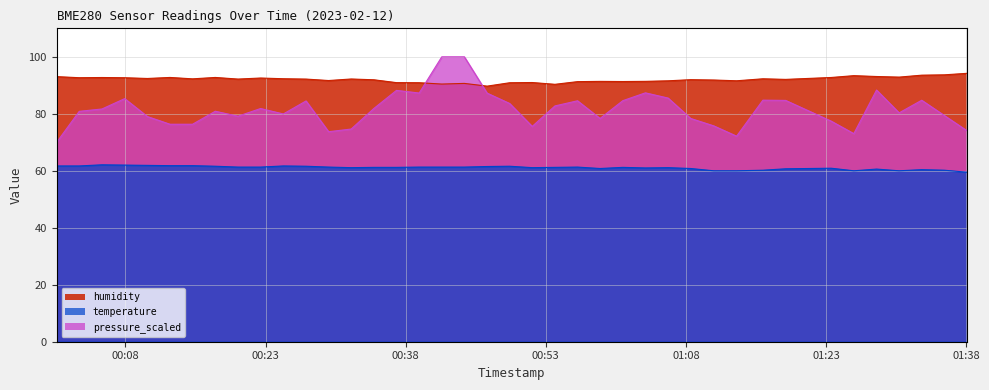

Reading left to right, transcribe all the data shown in this chart.

humidity: 2023-02-12T00:00:38=93.0	2023-02-12T00:03:03=92.7	2023-02-12T00:05:29=92.7	2023-02-12T00:07:55=92.7	2023-02-12T00:10:21=92.4	2023-02-12T00:12:46=92.8	2023-02-12T00:15:11=92.3	2023-02-12T00:17:37=92.8	2023-02-12T00:20:03=92.2	2023-02-12T00:22:28=92.6	2023-02-12T00:24:54=92.3	2023-02-12T00:27:20=92.2	2023-02-12T00:29:45=91.7	2023-02-12T00:32:10=92.2	2023-02-12T00:34:36=91.9	2023-02-12T00:37:01=90.9	2023-02-12T00:39:27=90.9	2023-02-12T00:41:52=90.4	2023-02-12T00:44:17=90.7	2023-02-12T00:46:43=89.7	2023-02-12T00:49:08=90.9	2023-02-12T00:51:33=91.0	2023-02-12T00:53:59=90.3	2023-02-12T00:56:24=91.3	2023-02-12T00:58:49=91.4	2023-02-12T01:01:15=91.3	2023-02-12T01:03:40=91.4	2023-02-12T01:06:06=91.6	2023-02-12T01:08:31=92.0	2023-02-12T01:10:59=91.9	2023-02-12T01:13:26=91.6	2023-02-12T01:16:15=92.3	2023-02-12T01:18:41=92.1	2023-02-12T01:23:34=92.8	2023-02-12T01:25:59=93.4	2023-02-12T01:28:25=93.1	2023-02-12T01:30:50=92.9	2023-02-12T01:33:15=93.6	2023-02-12T01:35:41=93.7	2023-02-12T01:38:06=94.2
temperature: 2023-02-12T00:00:38=61.7	2023-02-12T00:03:03=61.7	2023-02-12T00:05:29=62.1	2023-02-12T00:07:55=62.0	2023-02-12T00:10:21=61.9	2023-02-12T00:12:46=61.8	2023-02-12T00:15:11=61.8	2023-02-12T00:17:37=61.6	2023-02-12T00:20:03=61.3	2023-02-12T00:22:28=61.3	2023-02-12T00:24:54=61.7	2023-02-12T00:27:20=61.6	2023-02-12T00:29:45=61.3	2023-02-12T00:32:10=61.1	2023-02-12T00:34:36=61.2	2023-02-12T00:37:01=61.2	2023-02-12T00:39:27=61.3	2023-02-12T00:41:52=61.3	2023-02-12T00:44:17=61.3	2023-02-12T00:46:43=61.5	2023-02-12T00:49:08=61.6	2023-02-12T00:51:33=61.1	2023-02-12T00:53:59=61.2	2023-02-12T00:56:24=61.3	2023-02-12T00:58:49=60.8	2023-02-12T01:01:15=61.2	2023-02-12T01:03:40=61.0	2023-02-12T01:06:06=61.1	2023-02-12T01:08:31=60.8	2023-02-12T01:10:59=60.0	2023-02-12T01:13:26=60.0	2023-02-12T01:16:15=60.2	2023-02-12T01:18:41=60.7	2023-02-12T01:23:34=60.9	2023-02-12T01:25:59=60.0	2023-02-12T01:28:25=60.6	2023-02-12T01:30:50=60.0	2023-02-12T01:33:15=60.4	2023-02-12T01:35:41=60.2	2023-02-12T01:38:06=59.5
pressure_scaled: 2023-02-12T00:00:38=70.0	2023-02-12T00:03:03=80.9	2023-02-12T00:05:29=81.7	2023-02-12T00:07:55=85.3	2023-02-12T00:10:21=79.0	2023-02-12T00:12:46=76.3	2023-02-12T00:15:11=76.3	2023-02-12T00:17:37=80.9	2023-02-12T00:20:03=79.2	2023-02-12T00:22:28=81.9	2023-02-12T00:24:54=79.9	2023-02-12T00:27:20=84.5	2023-02-12T00:29:45=73.7	2023-02-12T00:32:10=74.7	2023-02-12T00:34:36=81.9	2023-02-12T00:37:01=88.2	2023-02-12T00:39:27=87.3	2023-02-12T00:41:52=100.0	2023-02-12T00:44:17=100.0	2023-02-12T00:46:43=87.3	2023-02-12T00:49:08=83.6	2023-02-12T00:51:33=75.6	2023-02-12T00:53:59=82.8	2023-02-12T00:56:24=84.6	2023-02-12T00:58:49=78.4	2023-02-12T01:01:15=84.6	2023-02-12T01:03:40=87.4	2023-02-12T01:06:06=85.5	2023-02-12T01:08:31=78.4	2023-02-12T01:10:59=75.8	2023-02-12T01:13:26=72.1	2023-02-12T01:16:15=84.8	2023-02-12T01:18:41=84.7	2023-02-12T01:23:34=77.4	2023-02-12T01:25:59=73.0	2023-02-12T01:28:25=88.3	2023-02-12T01:30:50=80.3	2023-02-12T01:33:15=84.8	2023-02-12T01:35:41=79.4	2023-02-12T01:38:06=74.1